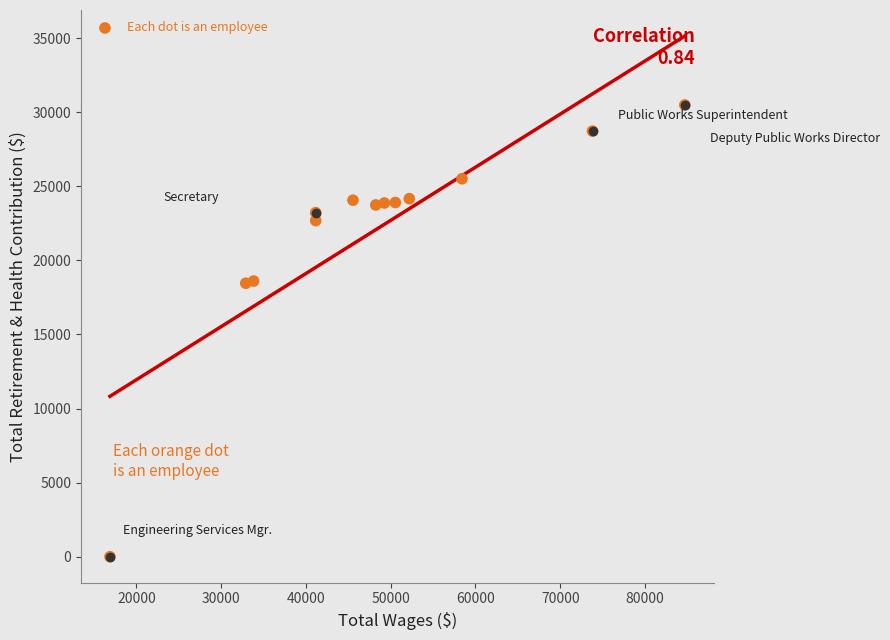

What is the range of Y values (max minus min)?

30494